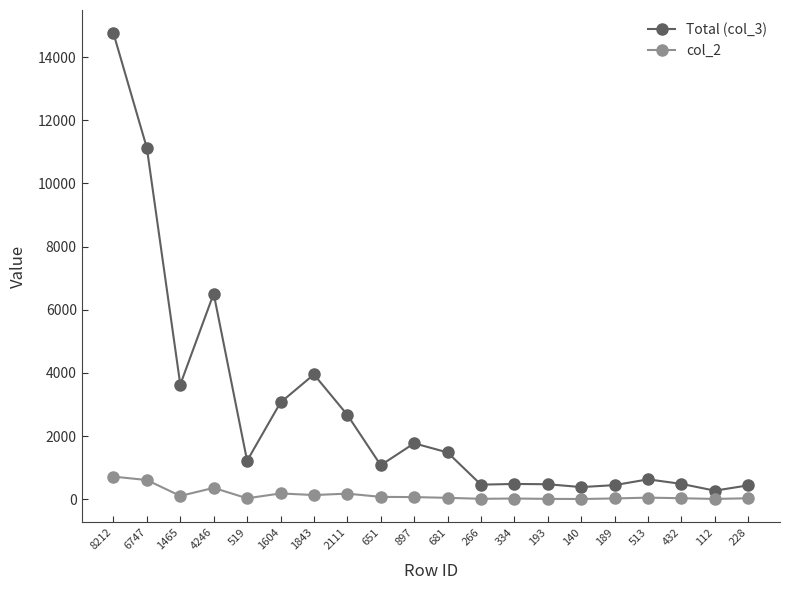

What is the difference between the col_2 values at 334 and 193?

11